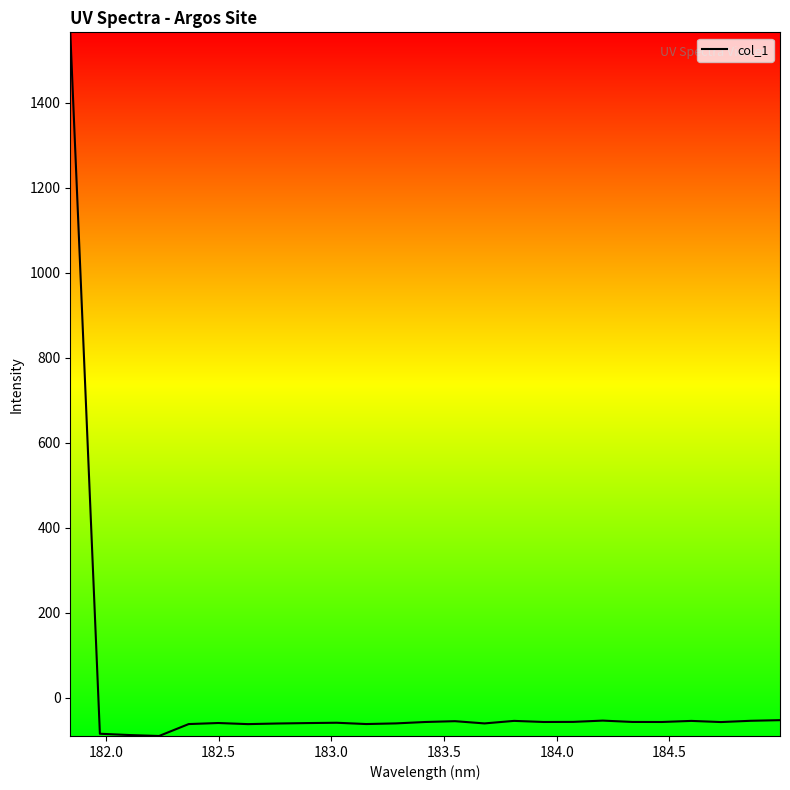

What is the difference between the second highest and second lowest values?

35.0